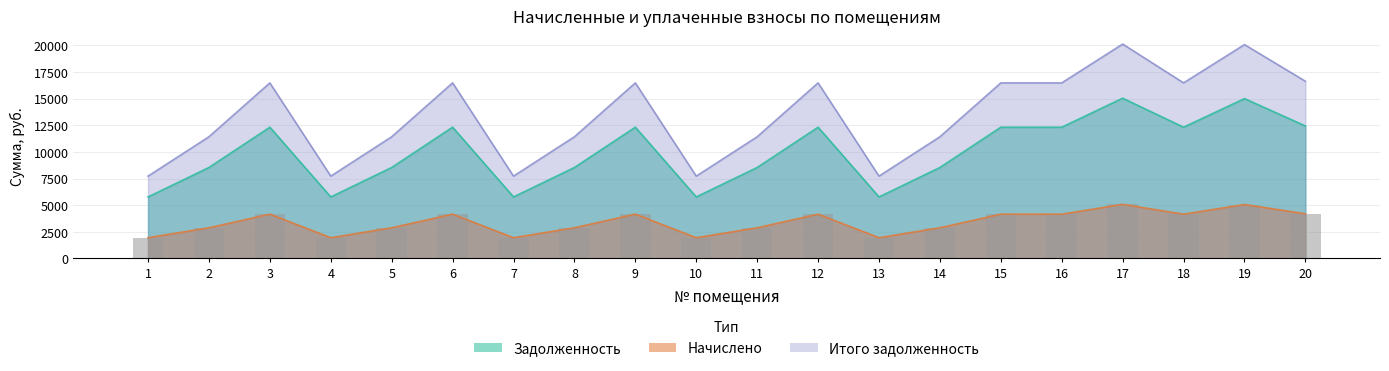

Which has a higher value, 11 or 10?

11